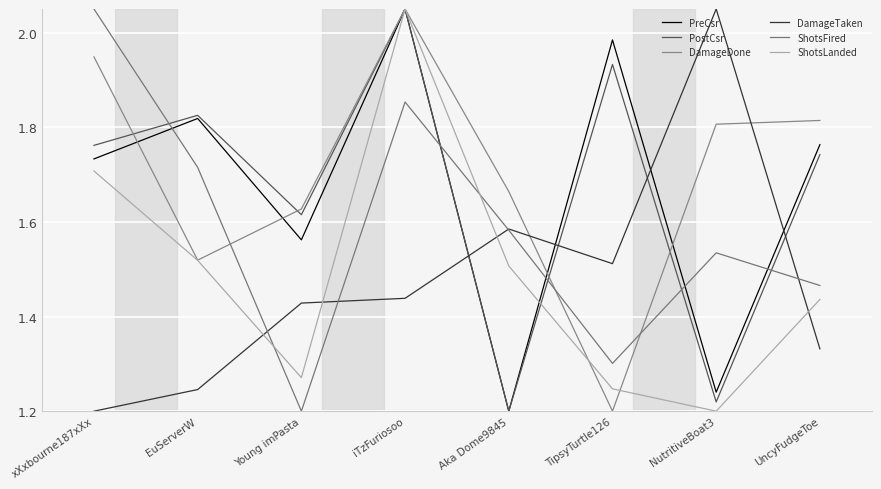

What is the difference between the maximum and minimum values in the DamageDone series?

0.8